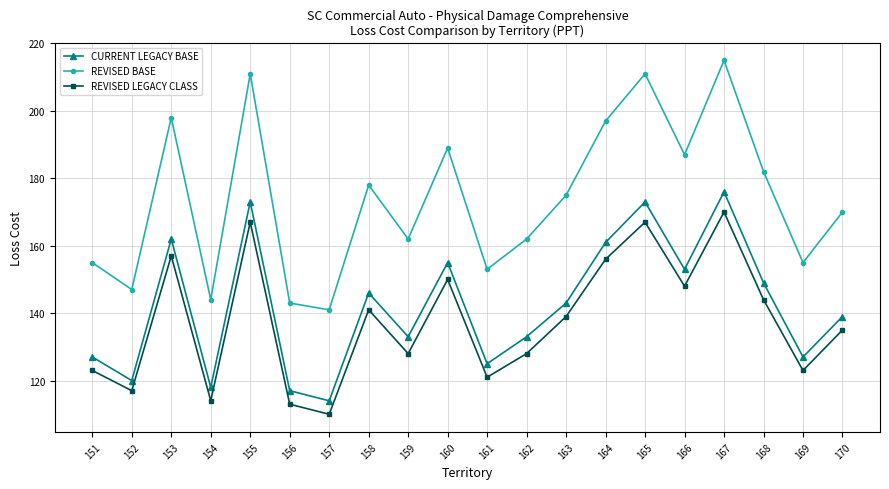

True or false: CURRENT LEGACY BASE has more than 0 interior local peaks.

True